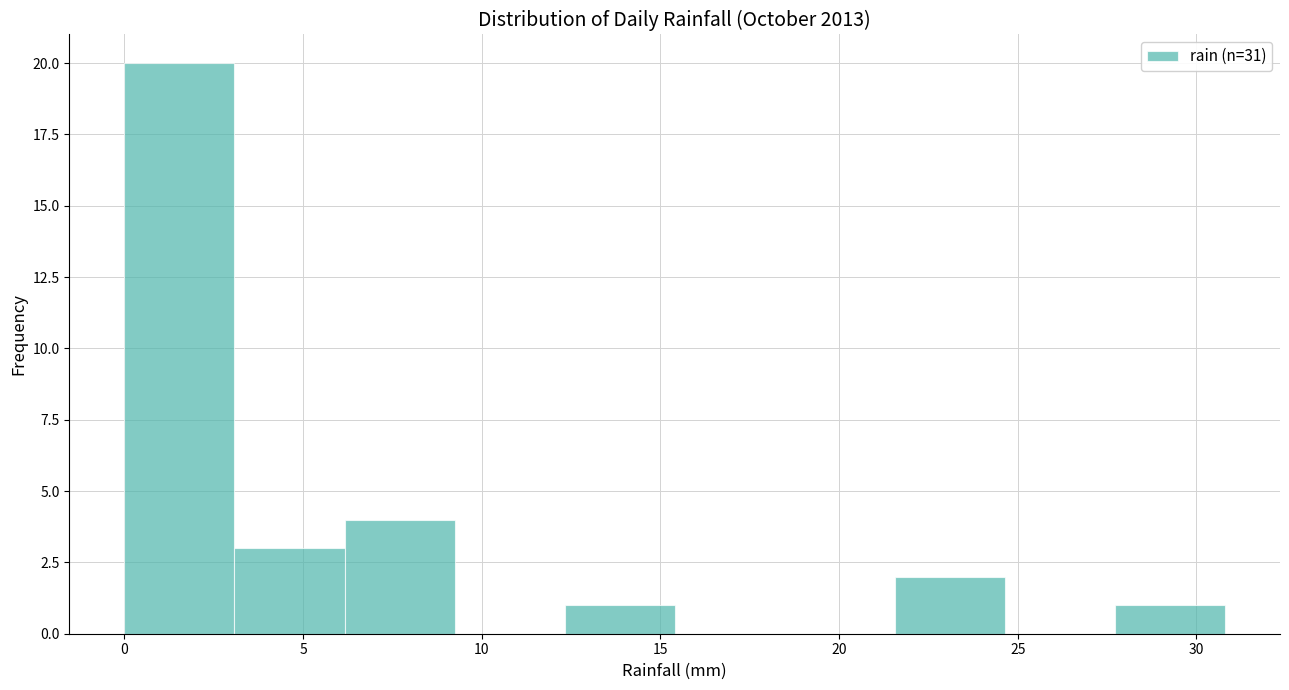

How tall is the bar that spans 0.0 to 3.0 on the x-axis? Neither the bar edges nor the heights are printed on the chart, so give them approximately, as read against the axes.

20